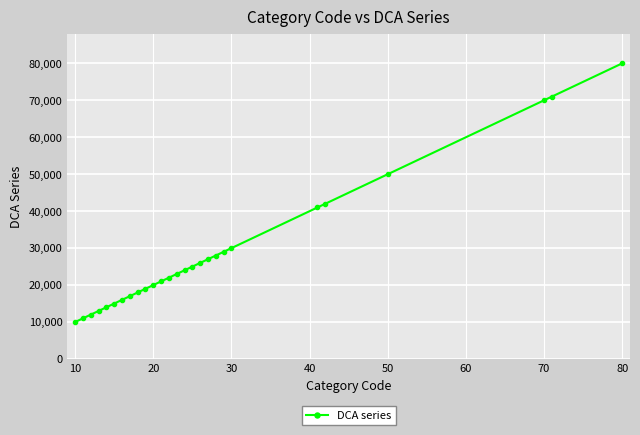

What is the difference between the maximum and second lowest values?

69000